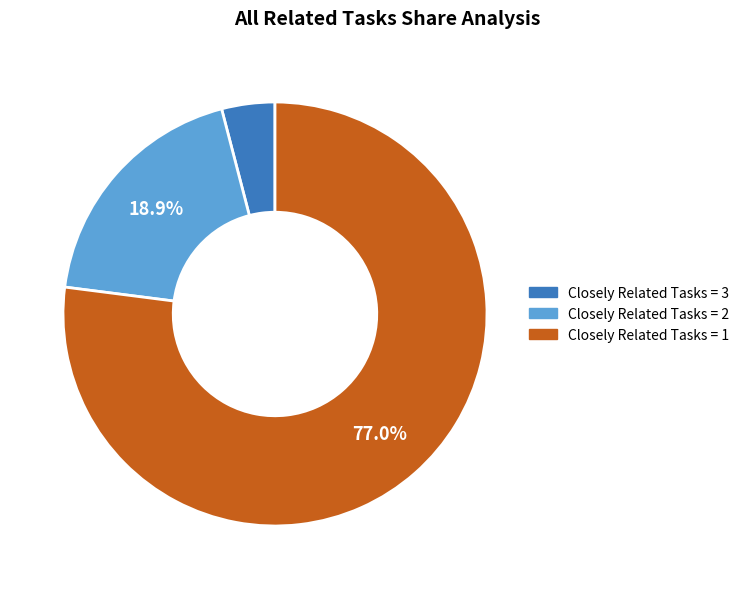

Does any single category account for the majority?

Yes